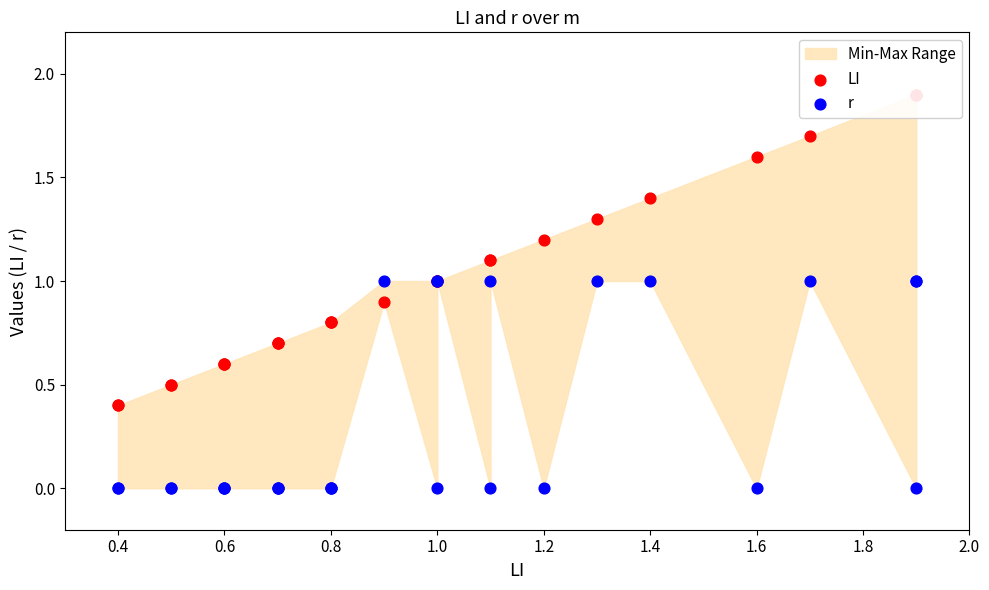

Which series has the largest total across all categories?

LI